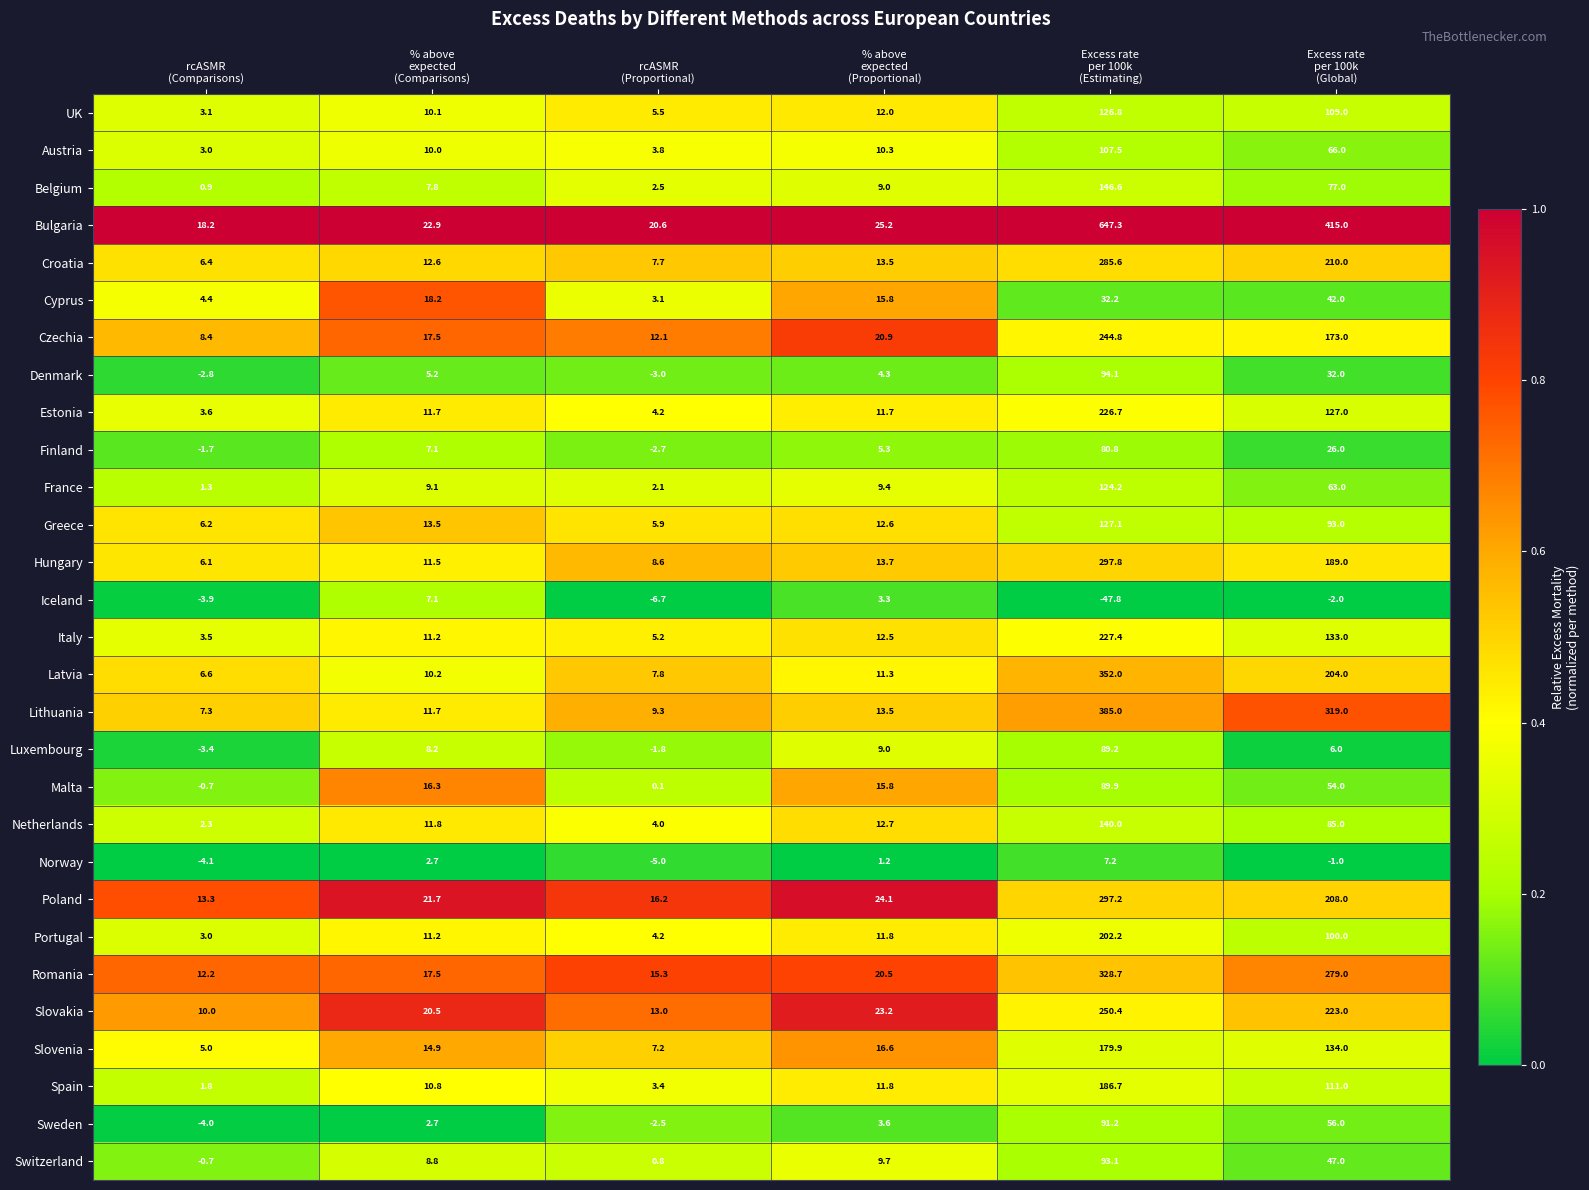

Rank the series by their maximum value, from lowest to highest.

Iceland, Norway, Cyprus, Finland, Luxembourg, Malta, Sweden, Switzerland, Denmark, Austria, France, UK, Greece, Netherlands, Belgium, Slovenia, Spain, Portugal, Estonia, Italy, Czechia, Slovakia, Croatia, Poland, Hungary, Romania, Latvia, Lithuania, Bulgaria